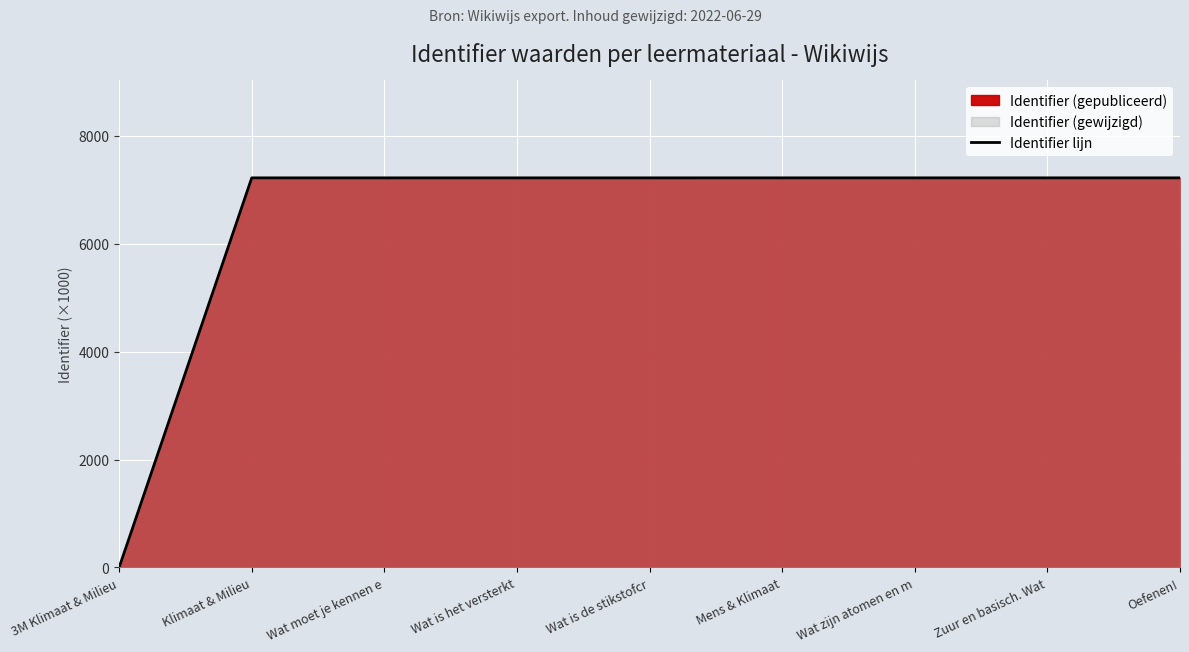

How many points are higher than both their immediate neighbors (excluding endpoints)?

2